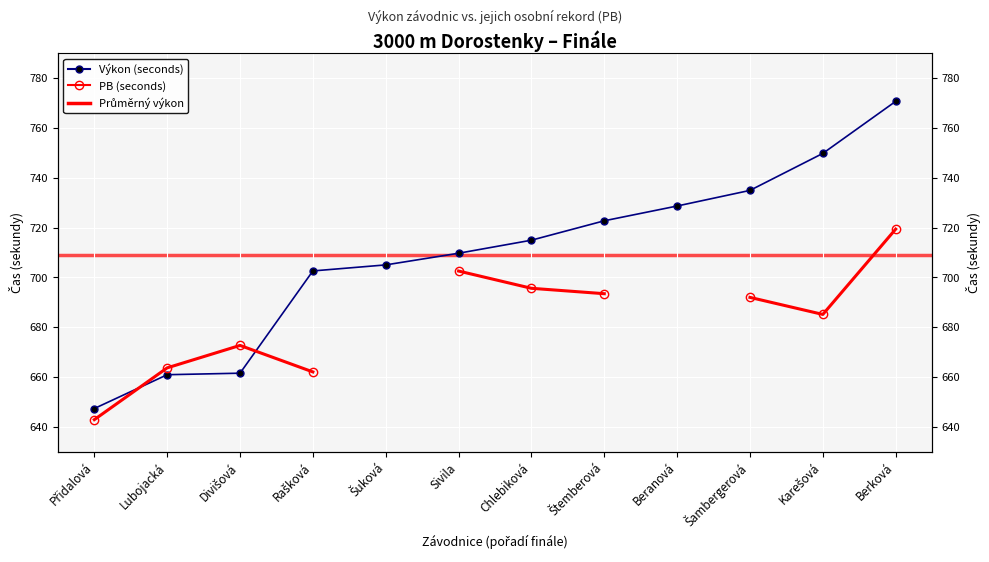

The value of Výkon (seconds) at Divišová is 661.6. True or false?

True